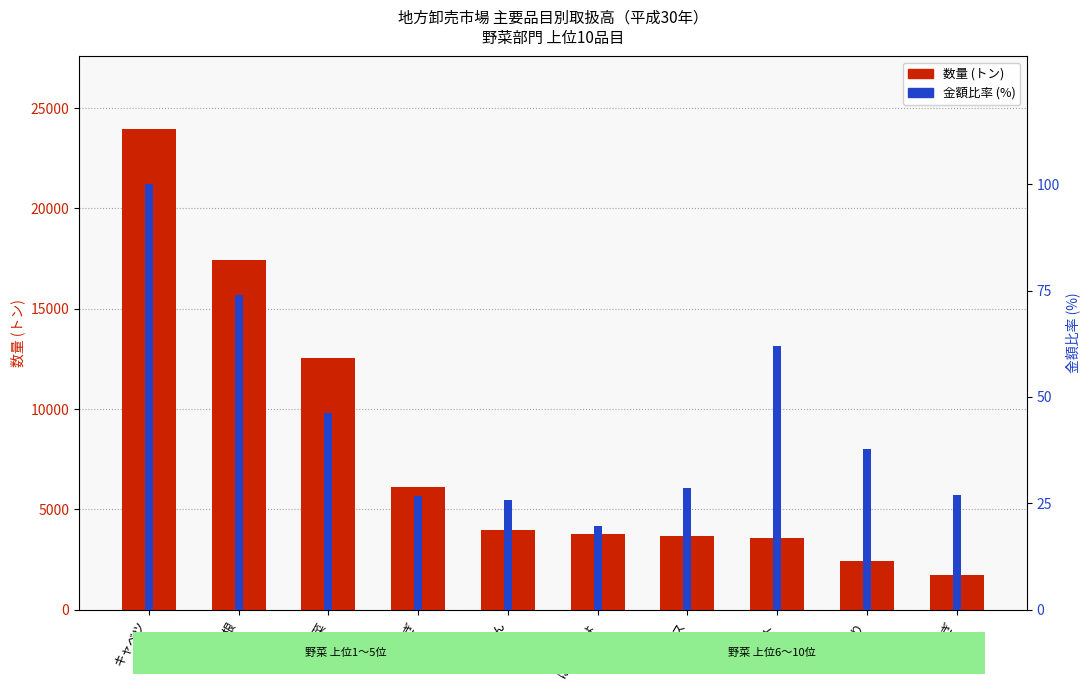

Is the value of 数量 (トン) at 大根 greater than the value of 金額比率 (%) at ねぎ?

Yes